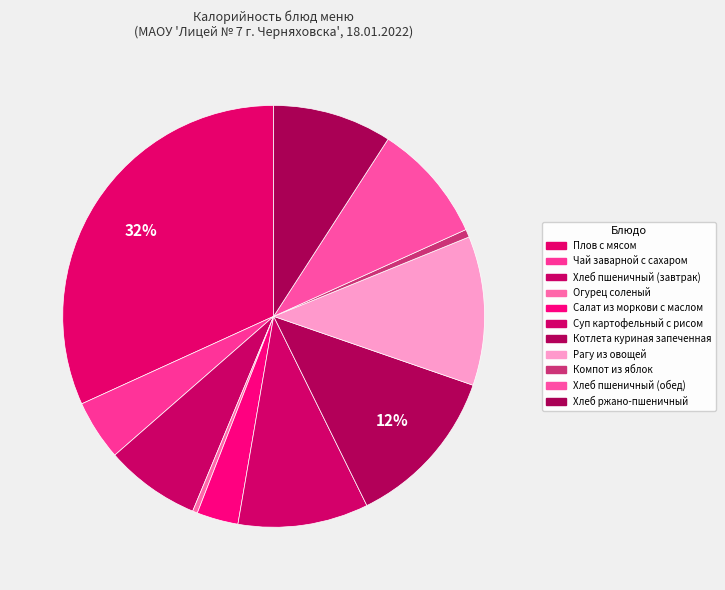

What percentage is the Рагу из овощей slice, to the nearest percent?

11%